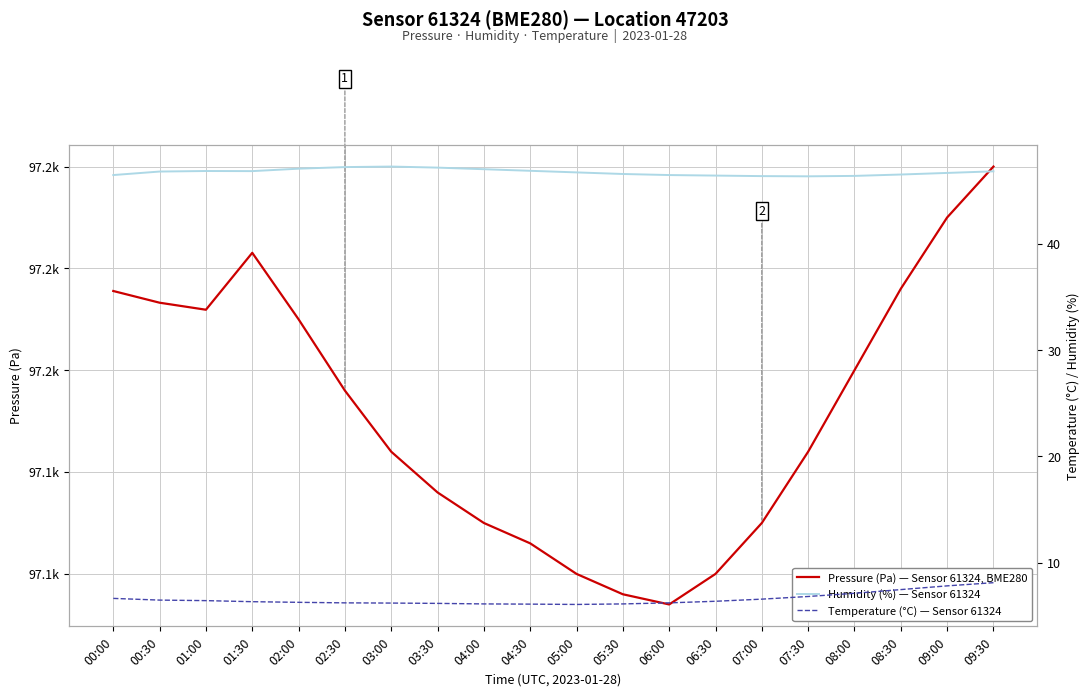

What is the minimum value for Temperature (°C) — Sensor 61324?

6.0